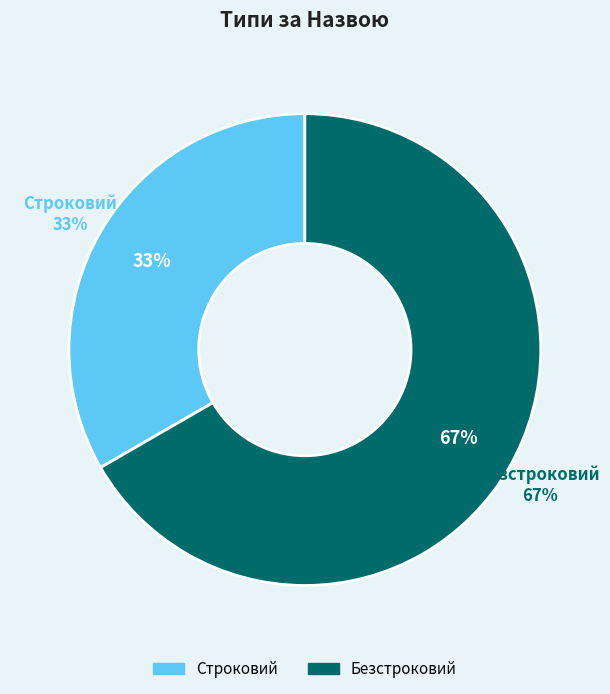

Does any single category account for the majority?

Yes